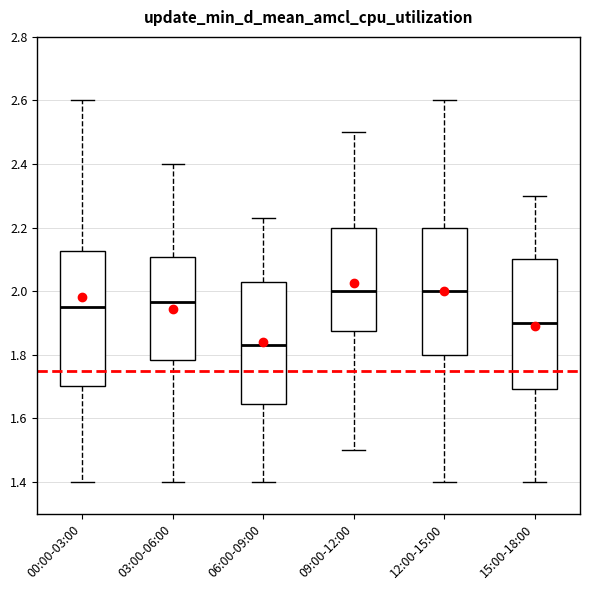

Reading left to right, read every box against the y-axis: the position of its median line, the range the box covers, and the ends of its whiskers. The values are not printed on the chart, so give them approximately, as read against the axis.

00:00-03:00: median 1.96, box 1.70 to 2.12, whiskers 1.40 to 2.60
03:00-06:00: median 1.96, box 1.78 to 2.10, whiskers 1.40 to 2.40
06:00-09:00: median 1.84, box 1.64 to 2.04, whiskers 1.40 to 2.24
09:00-12:00: median 2.00, box 1.88 to 2.20, whiskers 1.50 to 2.50
12:00-15:00: median 2.00, box 1.80 to 2.20, whiskers 1.40 to 2.60
15:00-18:00: median 1.90, box 1.70 to 2.10, whiskers 1.40 to 2.30